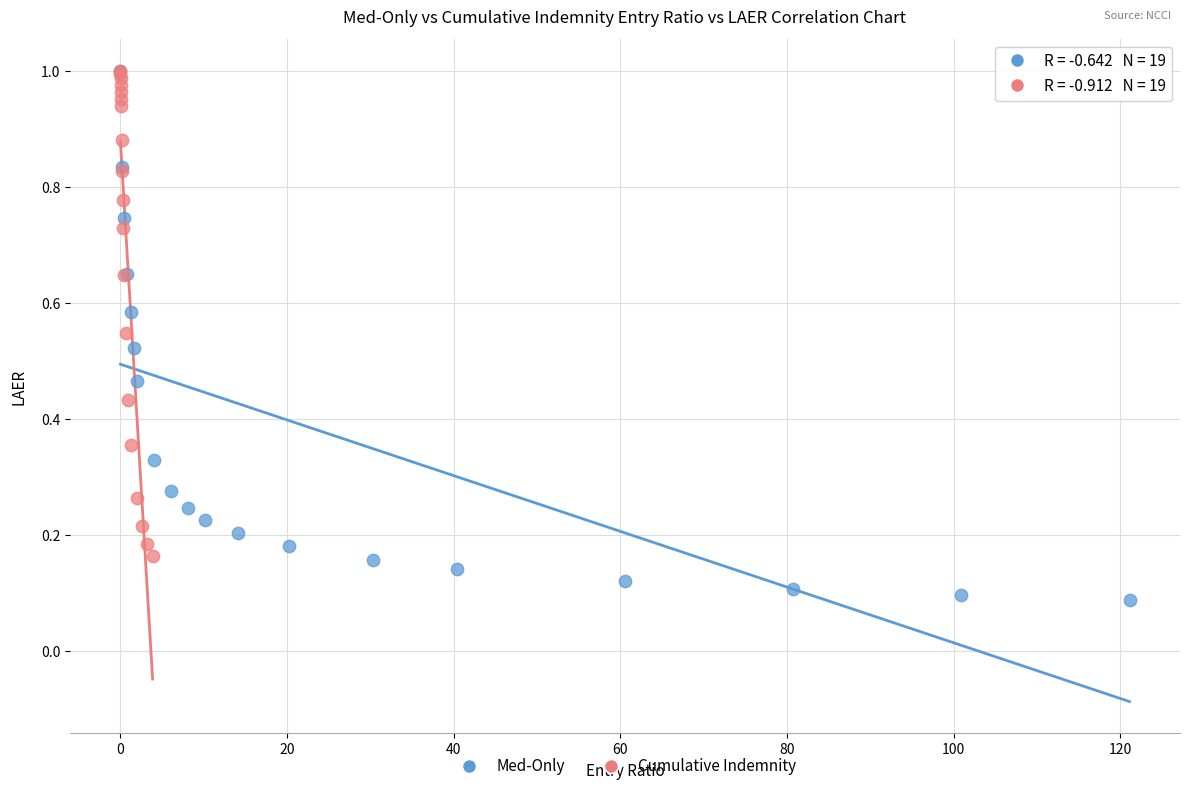

Which series has the largest Y range (max minus min)?

Med-Only